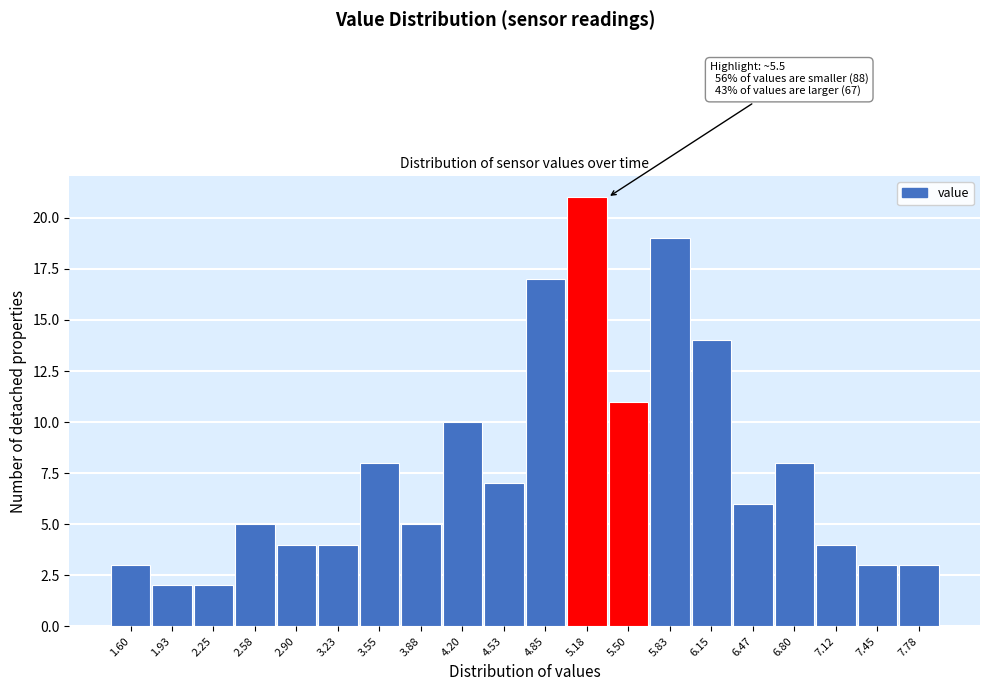

Reading left to right, extract all data points from this chart.

1.60=3	1.93=2	2.25=2	2.58=5	2.90=4	3.23=4	3.55=8	3.88=5	4.20=10	4.53=7	4.85=17	5.18=21	5.50=11	5.83=19	6.15=14	6.47=6	6.80=8	7.12=4	7.45=3	7.78=3